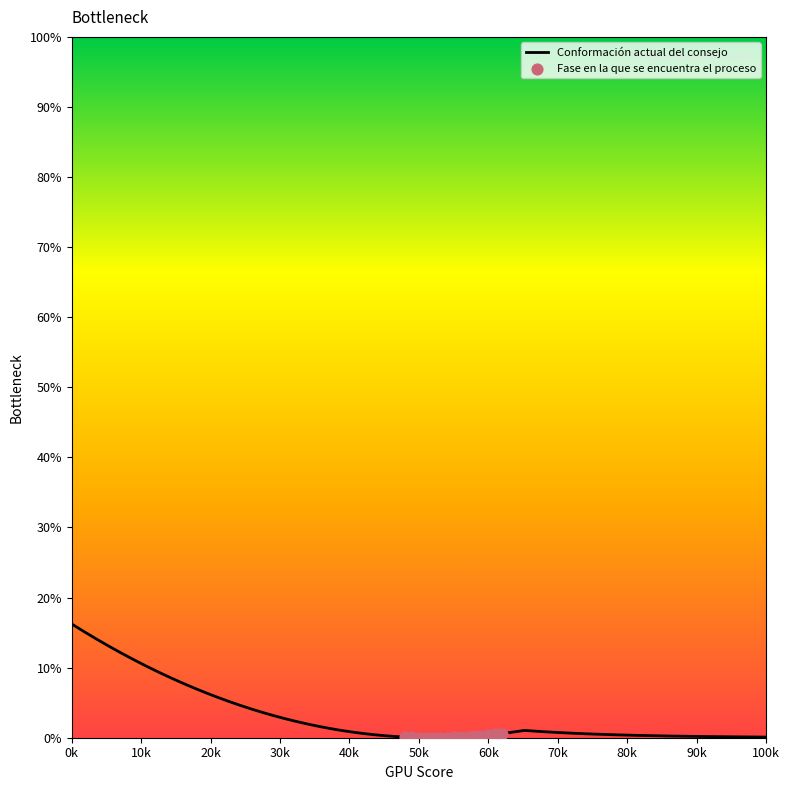

At how many categories does at least one series exceed 14?

1